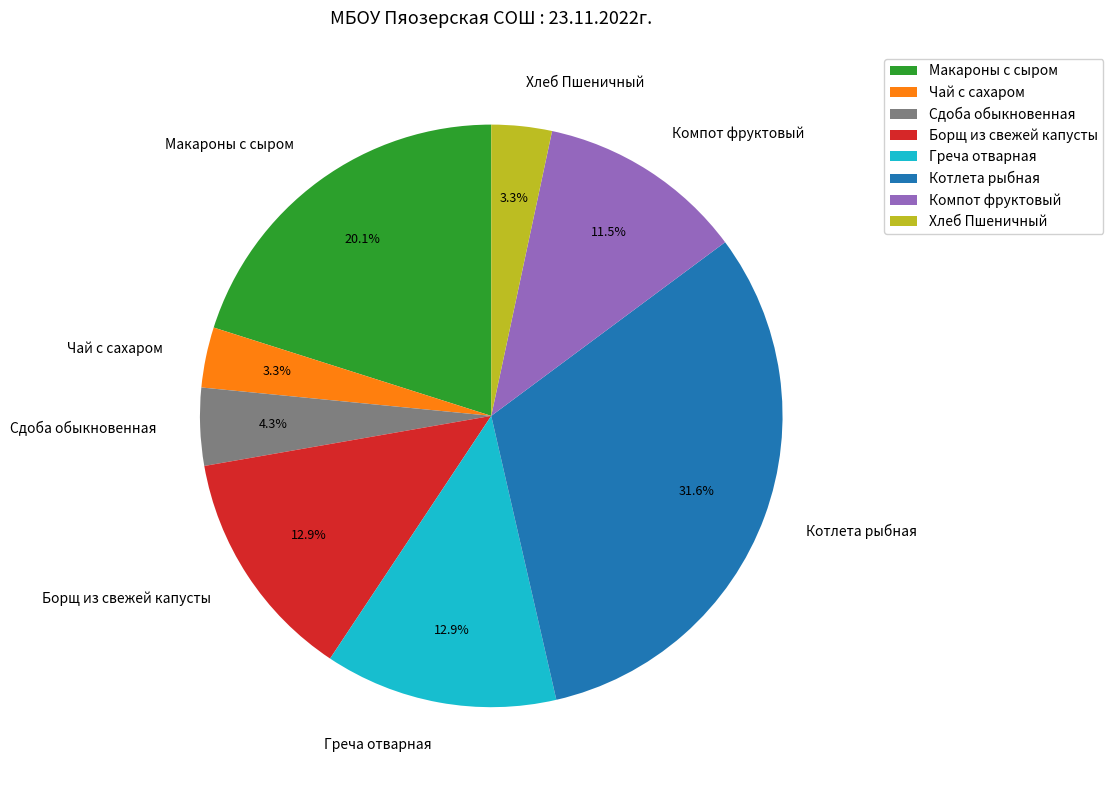

How much of the chart is everything except Макароны с сыром?

79.9%